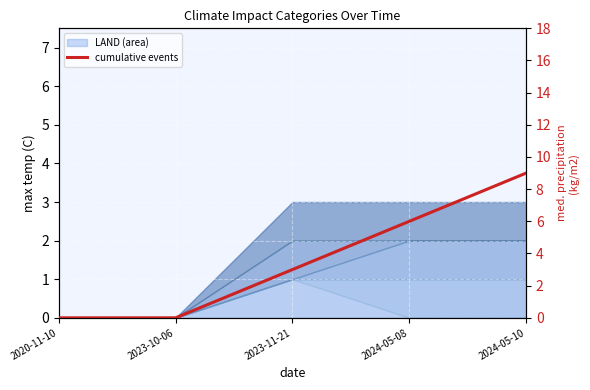

What is the difference between the maximum and minimum values?

9